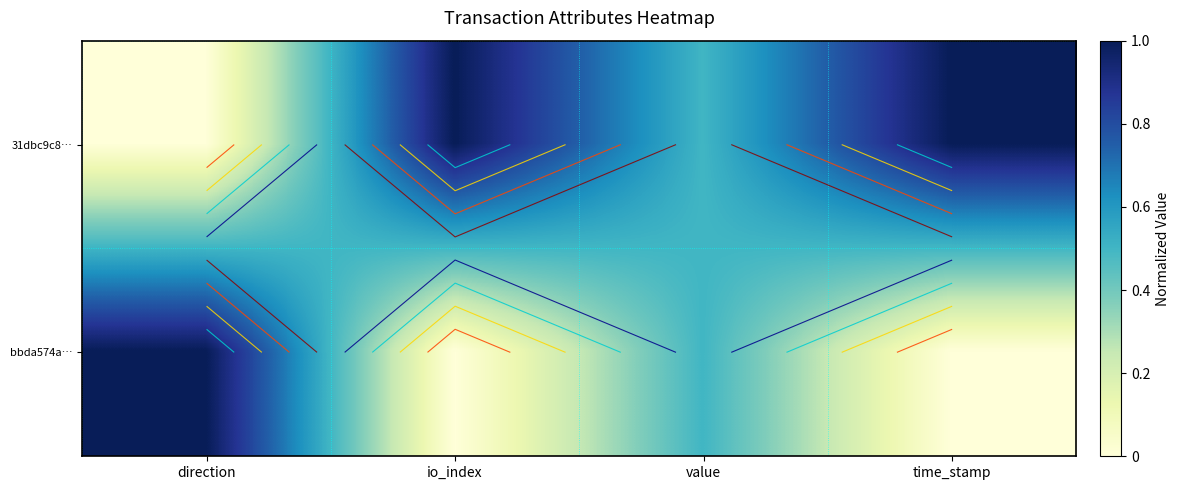

Rank the series by their maximum value, from highest to lowest.

31dbc9c8…, bbda574a…